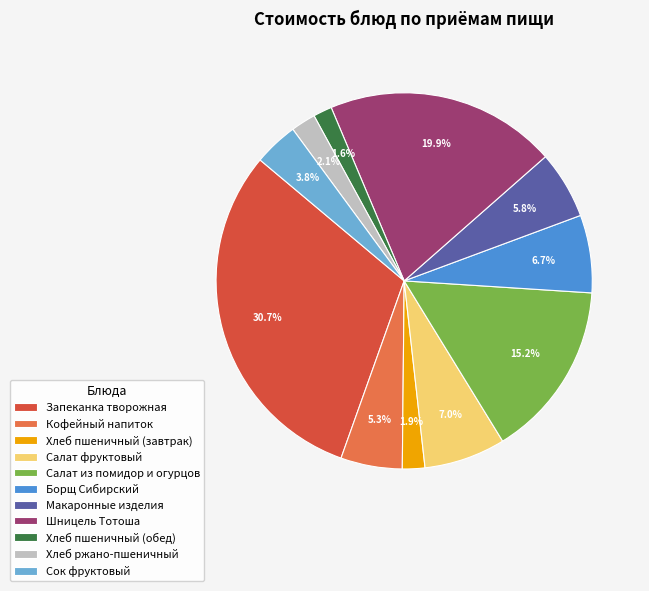

To the nearest percent, what is the average slice percentage?

9%